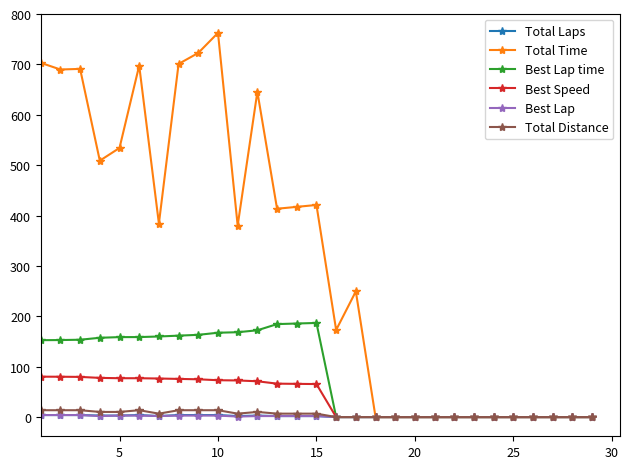

At how many categories does at least one series exceed 618?

8